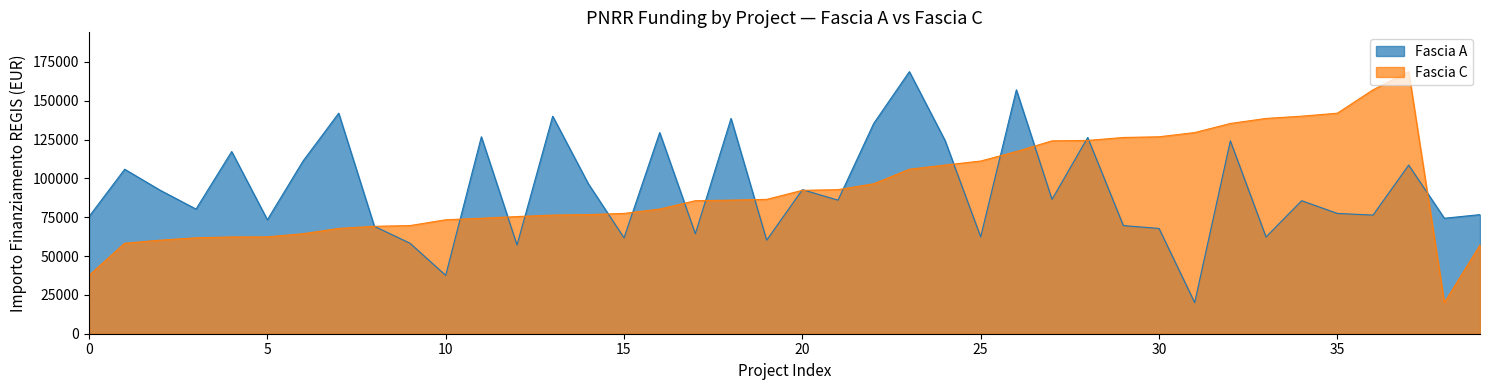

What is the smallest value displayed?

20035.6